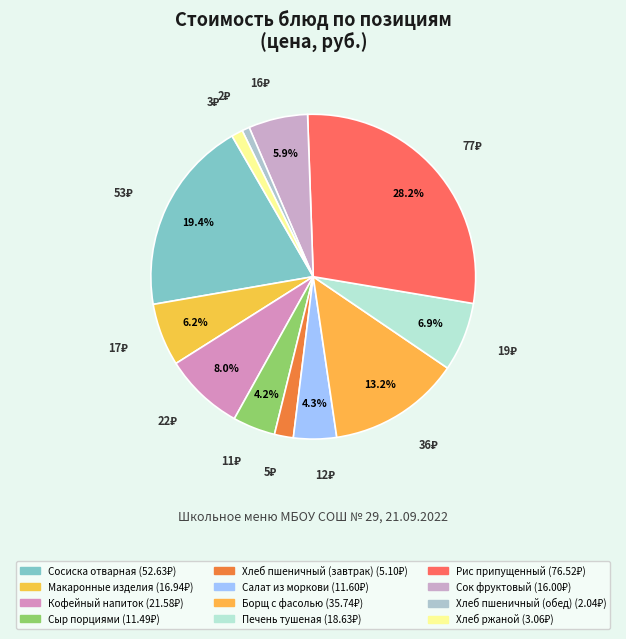

To the nearest percent, what is the difference between the largest and smallest slice percentages?

27%